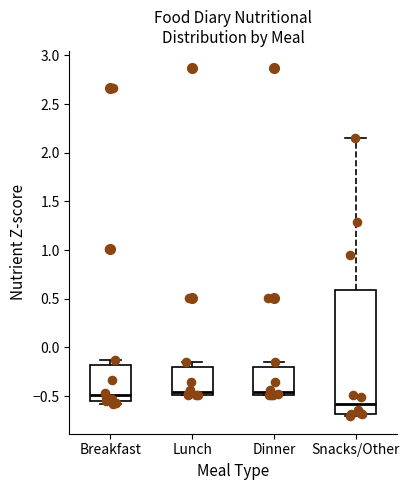

Which box is the tallest, from its lower edge to its upper edge?

Snacks/Other